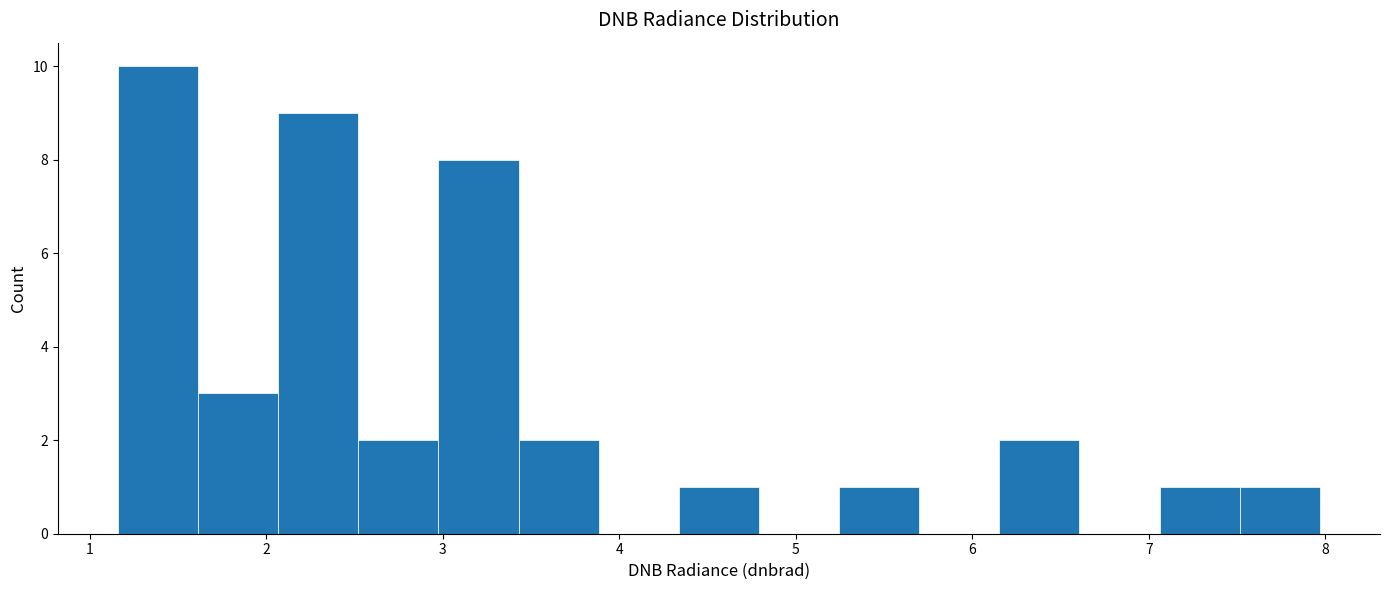

Reading left to right, list every bar in this chart as the range it spans on the x-axis followed by its height. Neither the bar edges nor the heights are printed on the chart, so give them approximately, as read against the axes.

1.2 to 1.6: 10
1.6 to 2.1: 3
2.1 to 2.5: 9
2.5 to 3.0: 2
3.0 to 3.4: 8
3.4 to 3.9: 2
3.9 to 4.3: 0
4.3 to 4.8: 1
4.8 to 5.2: 0
5.2 to 5.7: 1
5.7 to 6.2: 0
6.2 to 6.6: 2
6.6 to 7.1: 0
7.1 to 7.5: 1
7.5 to 8.0: 1